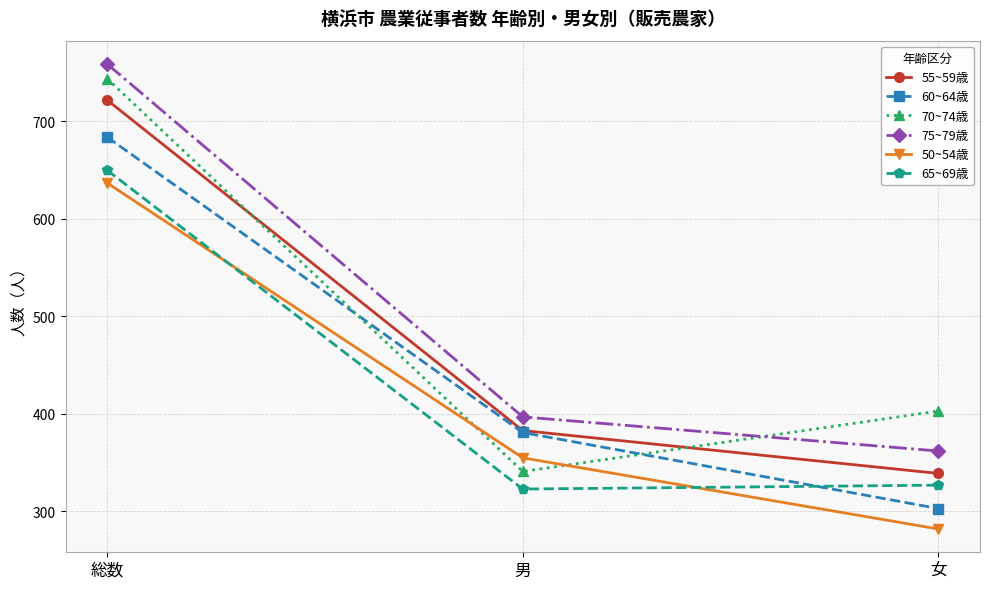

What is the maximum value for 50~54歳?

637